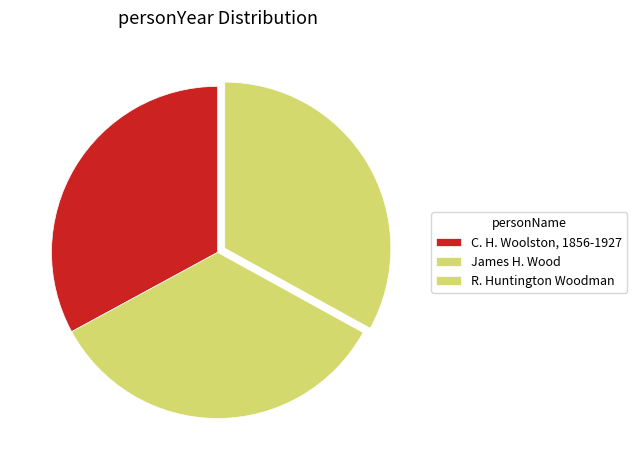

Which category has the smallest portion of the pie?

C. H. Woolston, 1856-1927